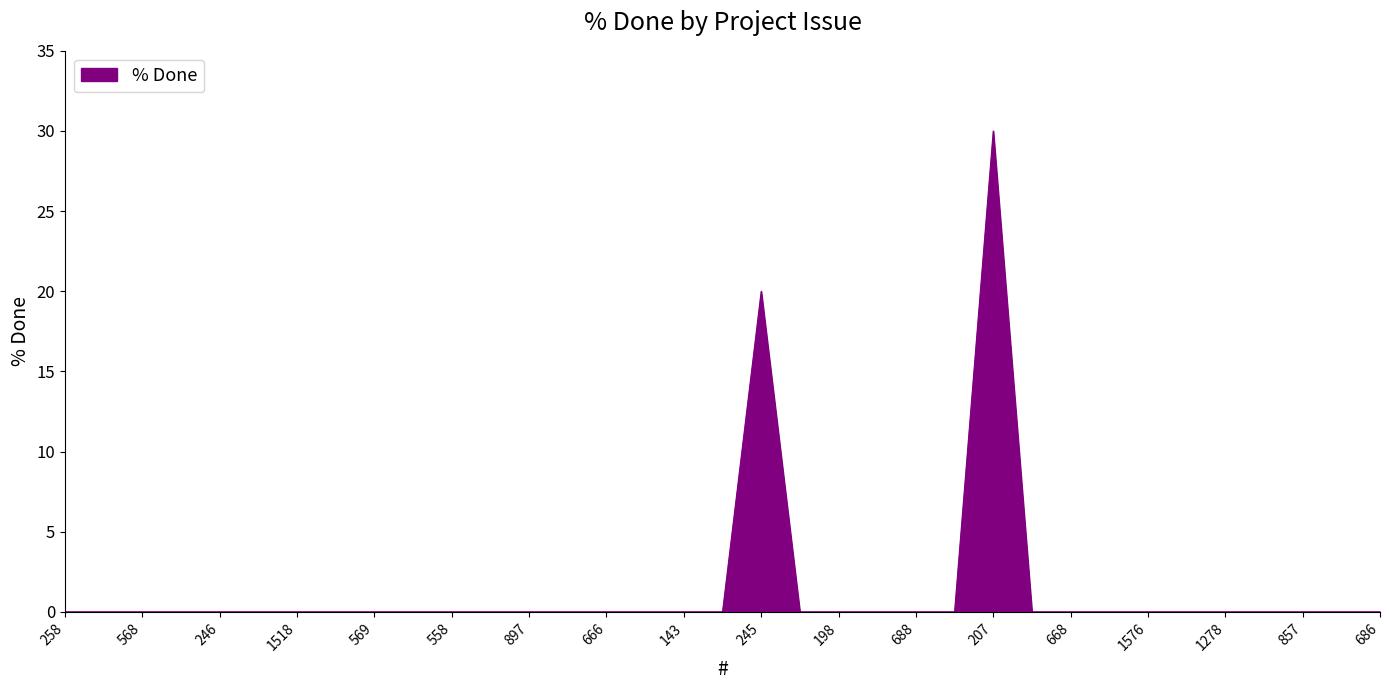

What is the maximum value shown in the chart?

30